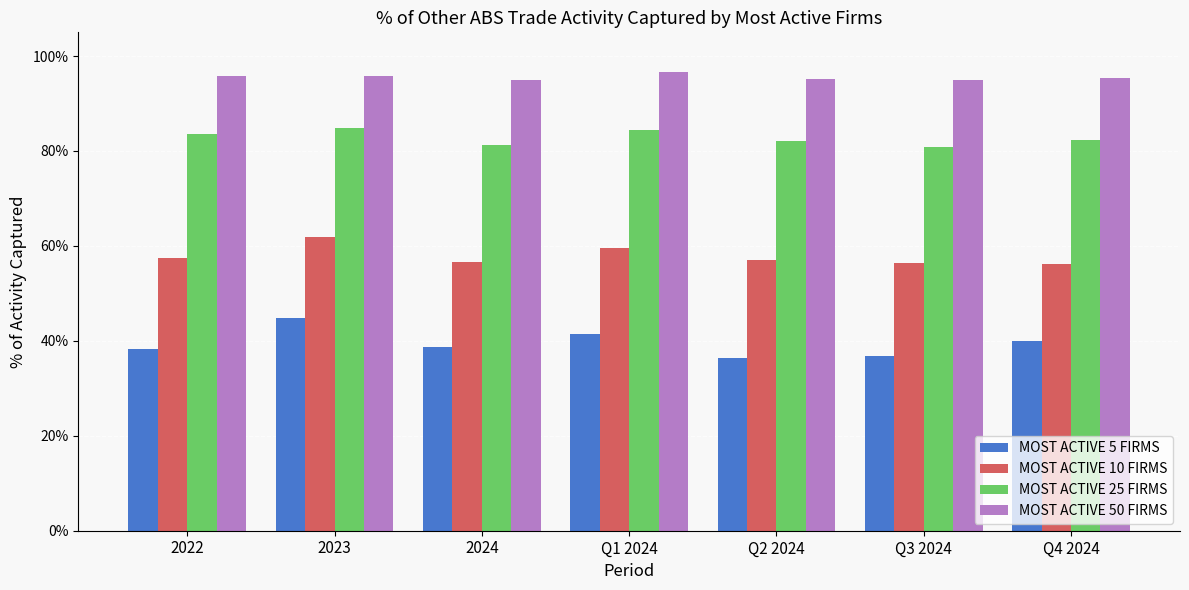

Which series has the largest total across all categories?

MOST ACTIVE 50 FIRMS